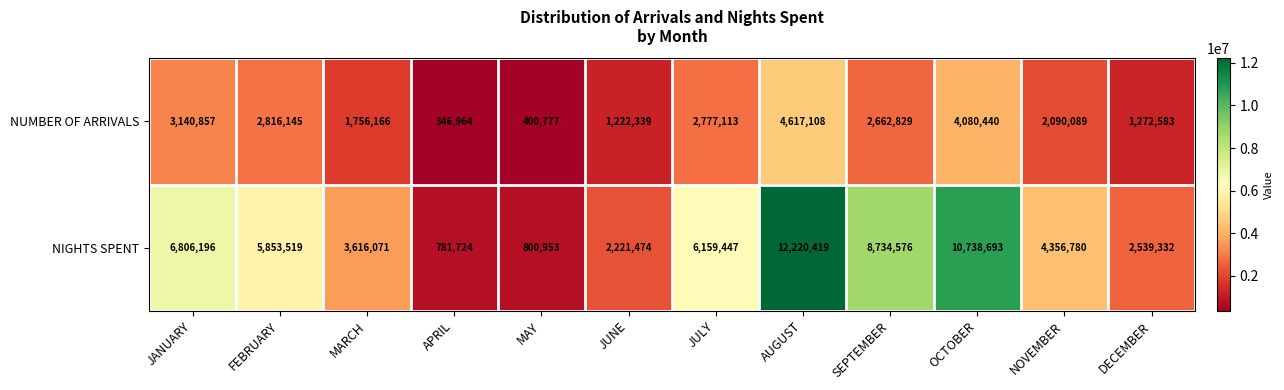

What is the sum of the NIGHTS SPENT values at NOVEMBER and MAY?

5157733